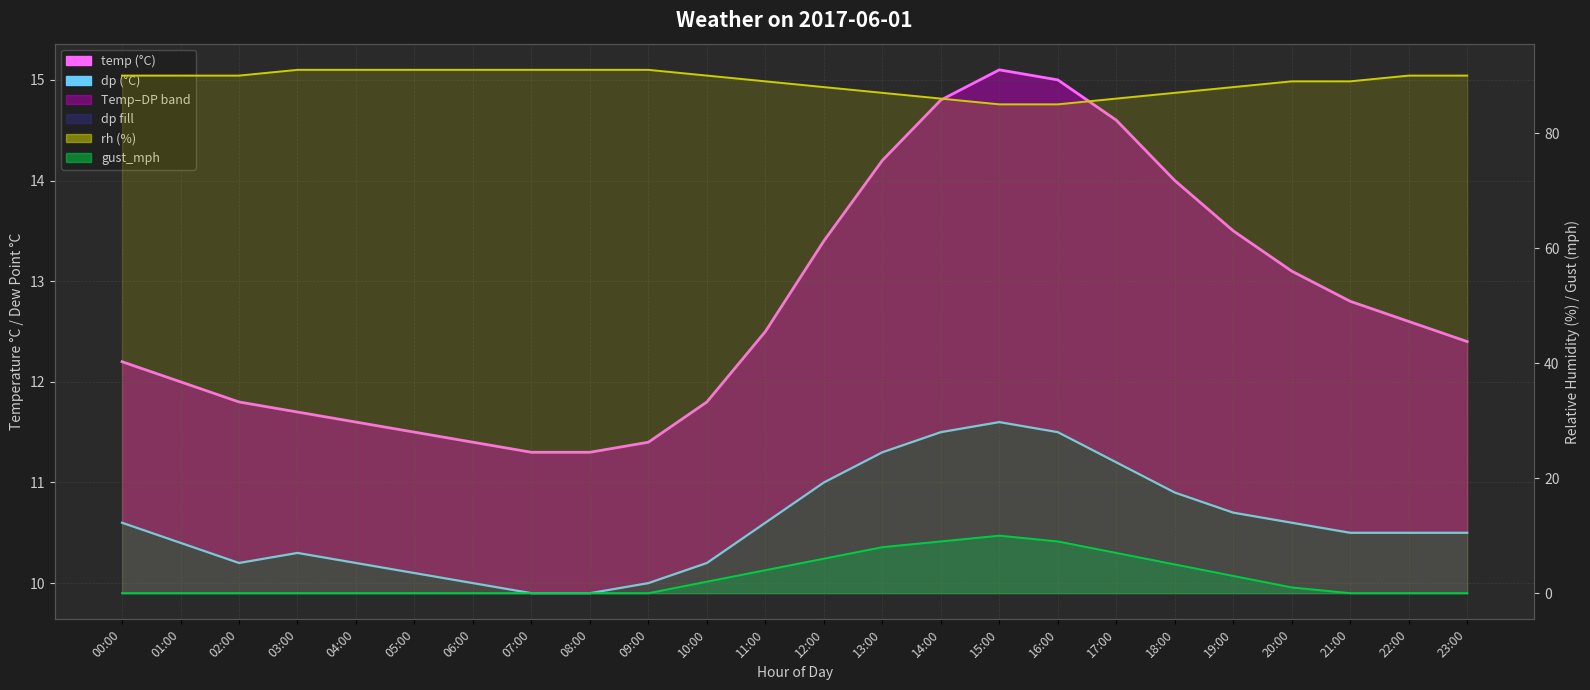

What is the difference between the second highest and second lowest values in the temp series?

3.7